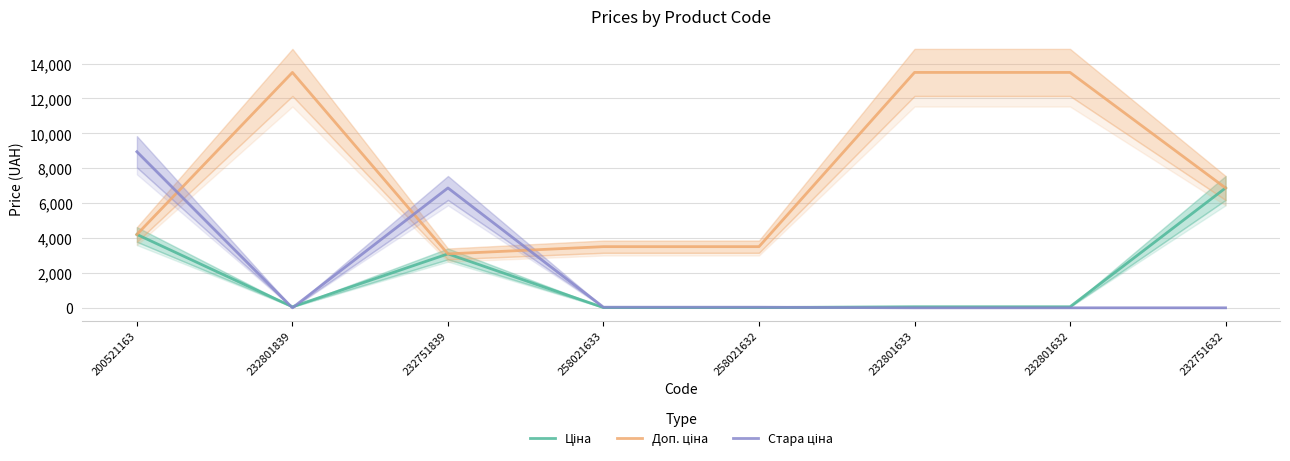

Reading left to right, what are all the values shown in this chart?

Ціна: 200521163=4204.8	232801839=60.0	232751839=3091.2	258021633=15.6	258021632=15.6	232801633=60.0	232801632=60.0	232751632=6869.4
Доп. ціна: 200521163=4205.0	232801839=13493.2	232751839=3091.0	258021633=3506.0	258021632=3506.0	232801633=13493.2	232801632=13493.2	232751632=6869.4
Стара ціна: 200521163=8946.3	232801839=0.0	232751839=6869.4	258021633=34.6	258021632=34.6	232801633=0.0	232801632=0.0	232751632=0.0